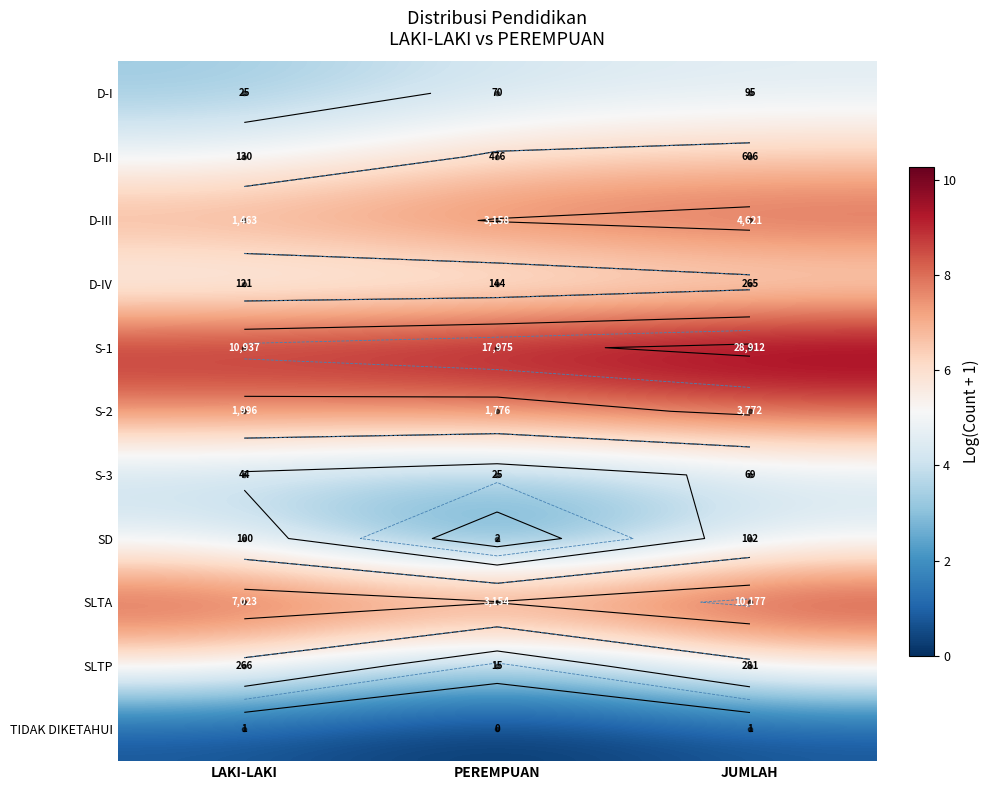

The value of S-2 at LAKI-LAKI is 10.2. True or false?

False